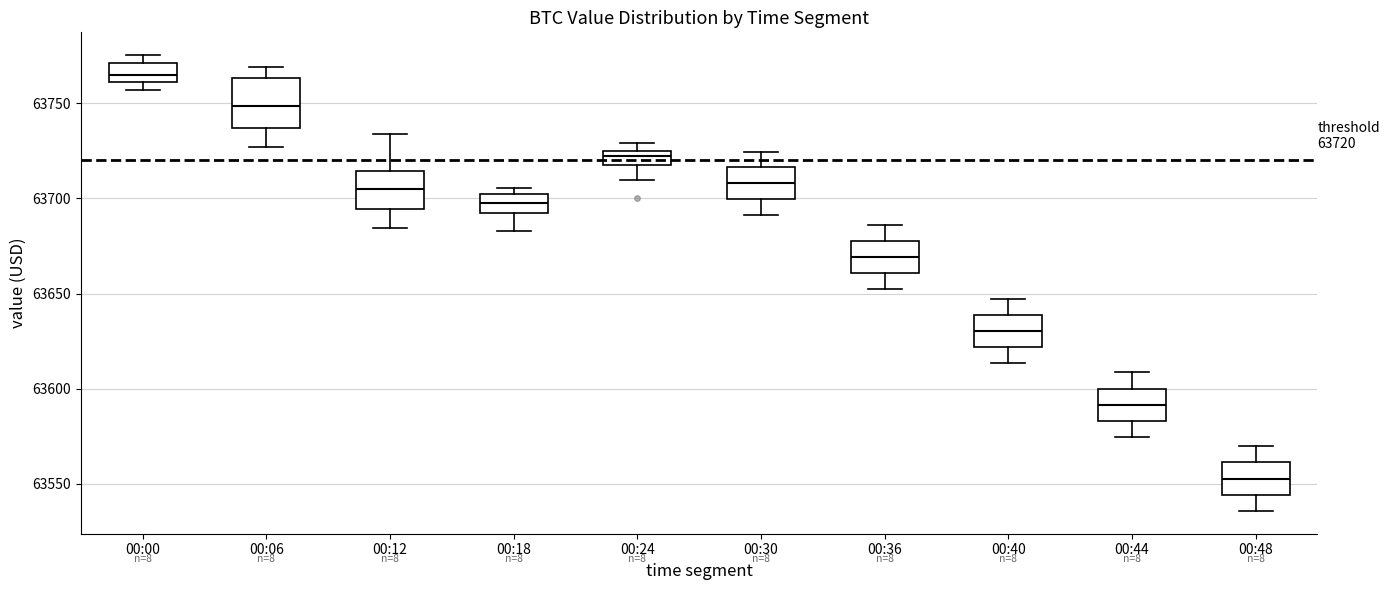

Which box has the lowest median line?

00:48